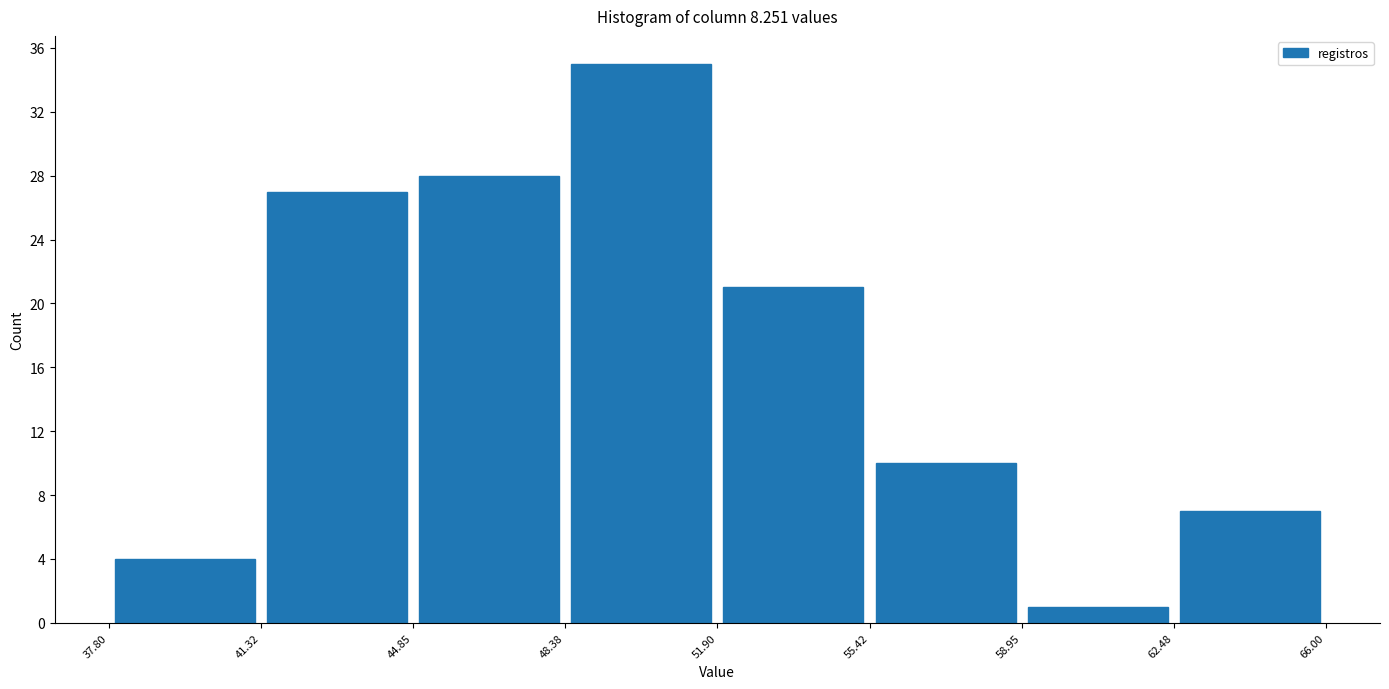

How tall is the bar that spans 37.80 to 41.32 on the x-axis? The values are not printed on the chart, so give them approximately, as read against the axis.

4